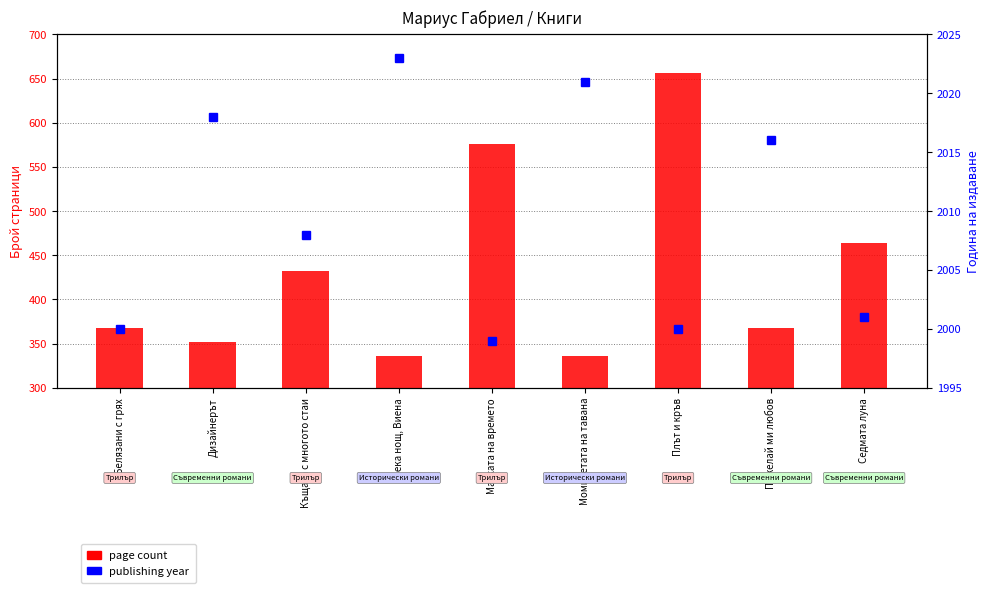

At Маската на времето, list the series in order from smallest to largest.

page count, publishing year